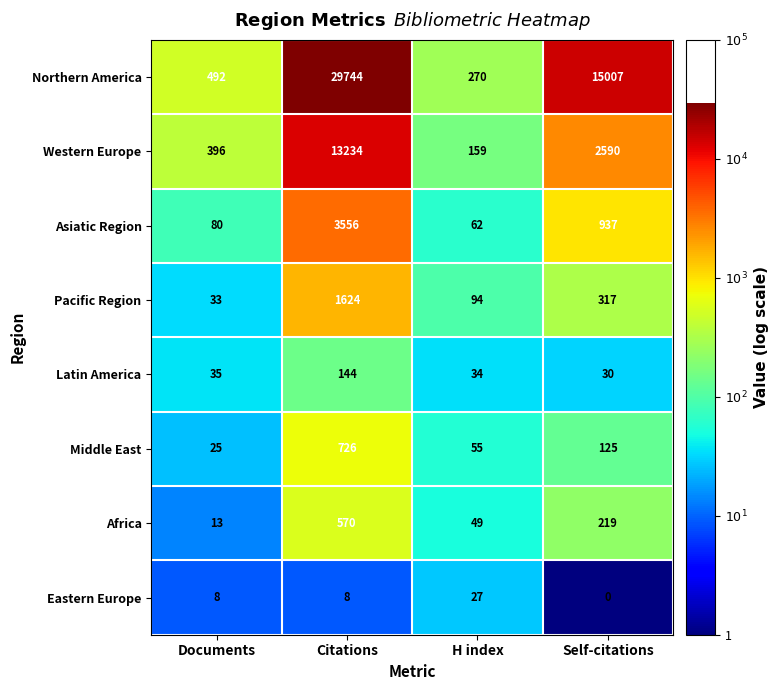

Is it true that Middle East equals 25 at Documents?

True